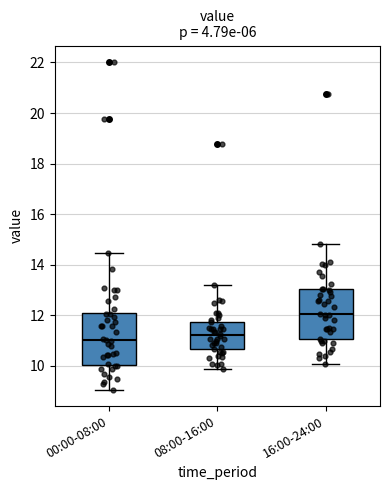

Reading left to right, read every box against the y-axis: the position of its median line, the range the box covers, and the ends of its whiskers. The values are not printed on the chart, so give them approximately, as read against the axis.

00:00-08:00: median 11.0, box 10.0 to 12.2, whiskers 9.0 to 14.4
08:00-16:00: median 11.2, box 10.6 to 11.8, whiskers 9.8 to 13.2
16:00-24:00: median 12.0, box 11.0 to 13.0, whiskers 10.0 to 14.8